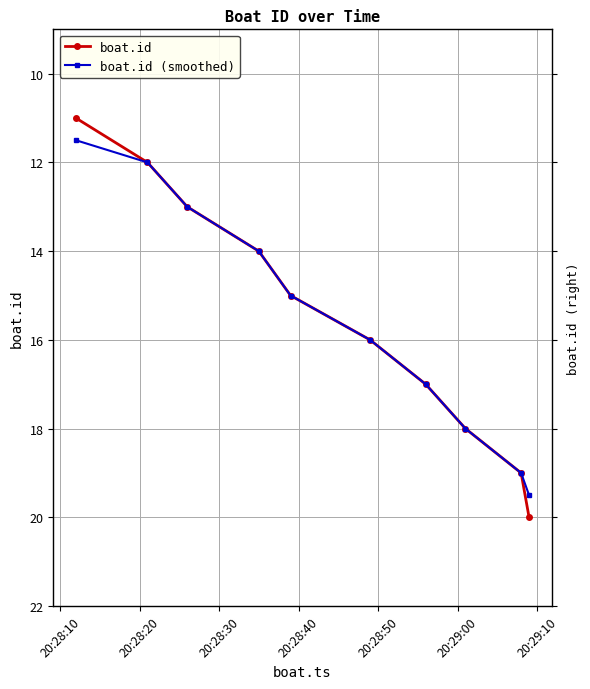

What is the maximum value for boat.id (smoothed)?

19.5